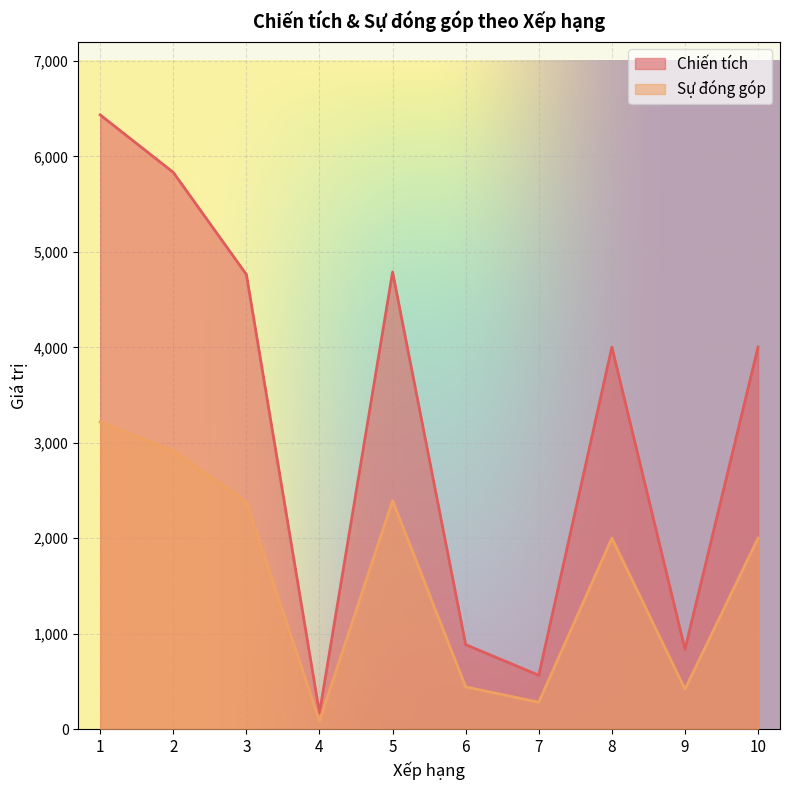

Reading left to right, list all the values displayed in this chart.

Chiến tích: 1=6435	2=5833	3=4763	4=169	5=4789	6=885	7=564	8=4002	9=836	10=4003
Sự đóng góp: 1=3217	2=2916	3=2381	4=84	5=2394	6=442	7=282	8=2001	9=418	10=2001